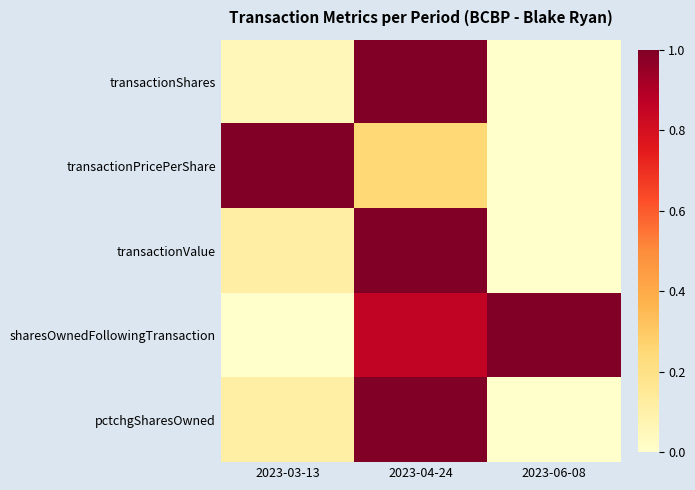

True or false: sharesOwnedFollowingTransaction has a value of 1.0 at 2023-06-08.

True